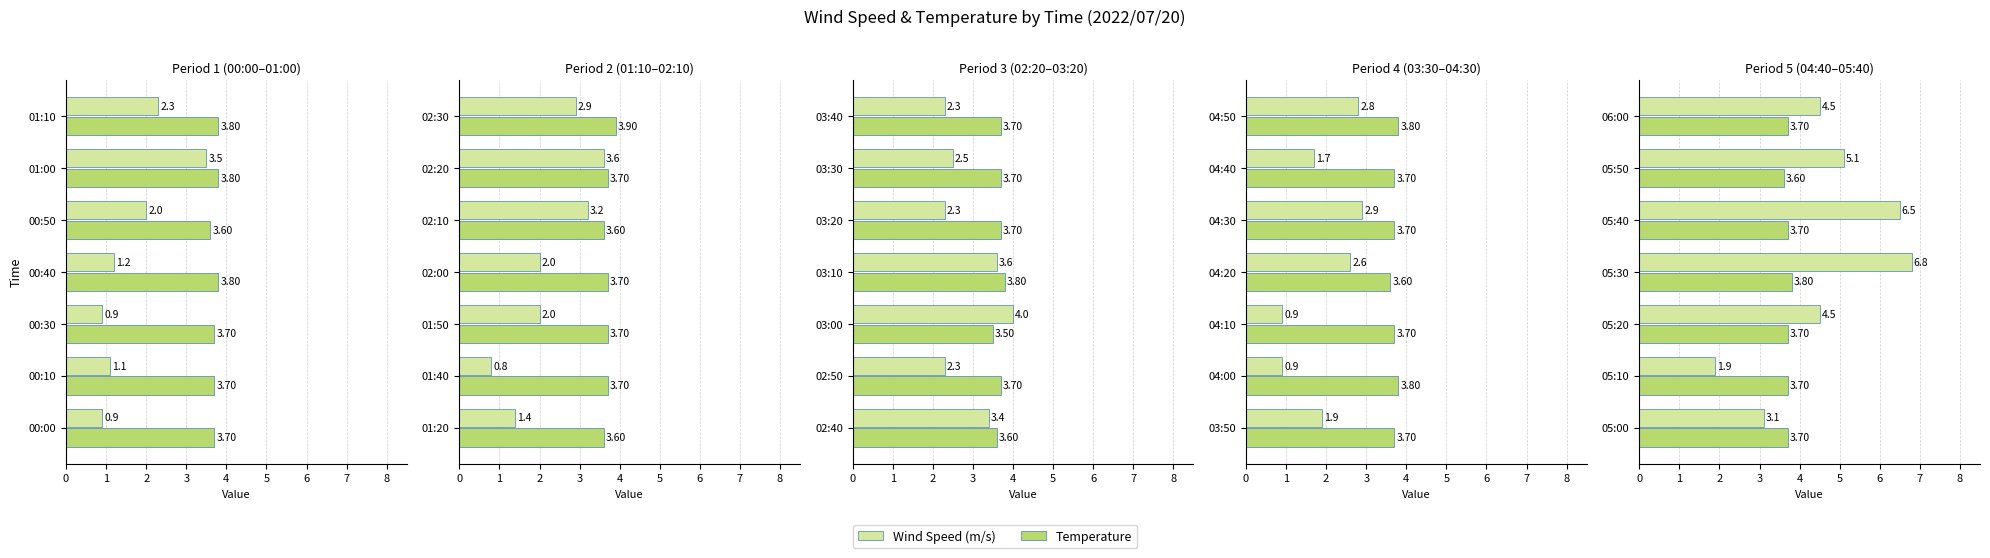

What is the sum of the Wind Speed (m/s) values at 2 and 0?

7.6